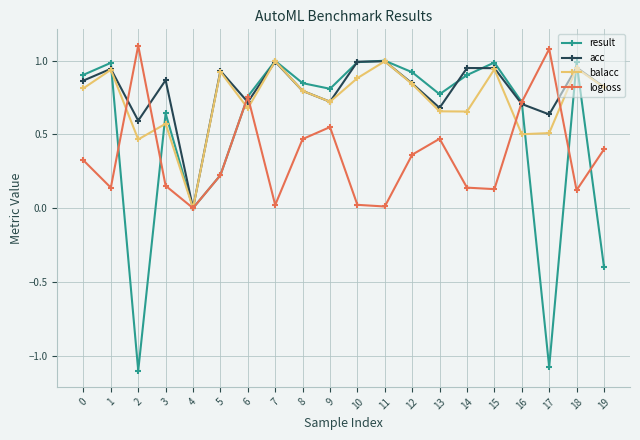

Which series has the widest spread of values?

result